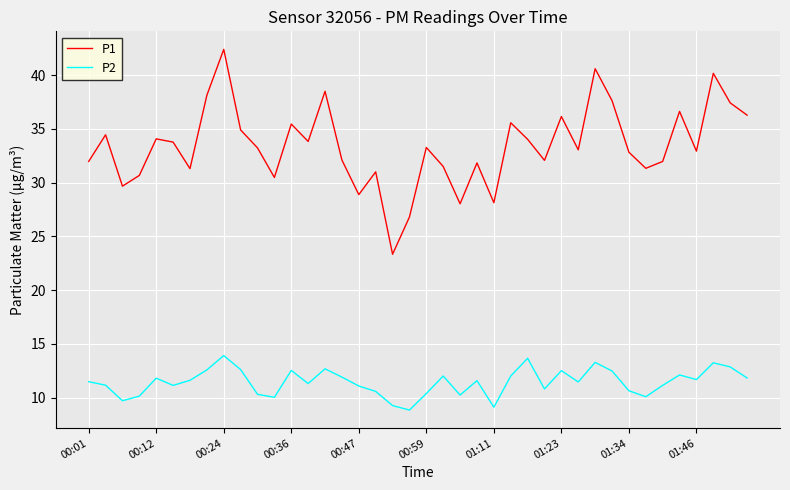

True or false: P2 and P1 intersect in this chart.

False